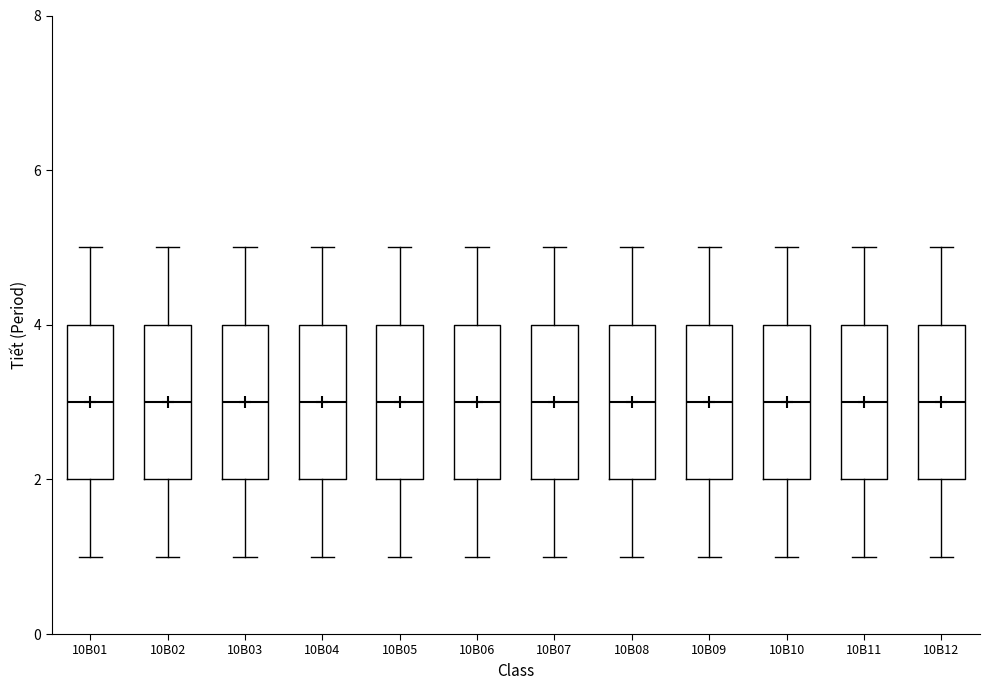

Reading left to right, transcribe this box plot: for each box, give where its median line is, the range the box spans, and where its two whiskers end, as read against the y-axis. The values are not printed on the chart, so give them approximately, as read against the axis.

10B01: median 3, box 2 to 4, whiskers 1 to 5
10B02: median 3, box 2 to 4, whiskers 1 to 5
10B03: median 3, box 2 to 4, whiskers 1 to 5
10B04: median 3, box 2 to 4, whiskers 1 to 5
10B05: median 3, box 2 to 4, whiskers 1 to 5
10B06: median 3, box 2 to 4, whiskers 1 to 5
10B07: median 3, box 2 to 4, whiskers 1 to 5
10B08: median 3, box 2 to 4, whiskers 1 to 5
10B09: median 3, box 2 to 4, whiskers 1 to 5
10B10: median 3, box 2 to 4, whiskers 1 to 5
10B11: median 3, box 2 to 4, whiskers 1 to 5
10B12: median 3, box 2 to 4, whiskers 1 to 5